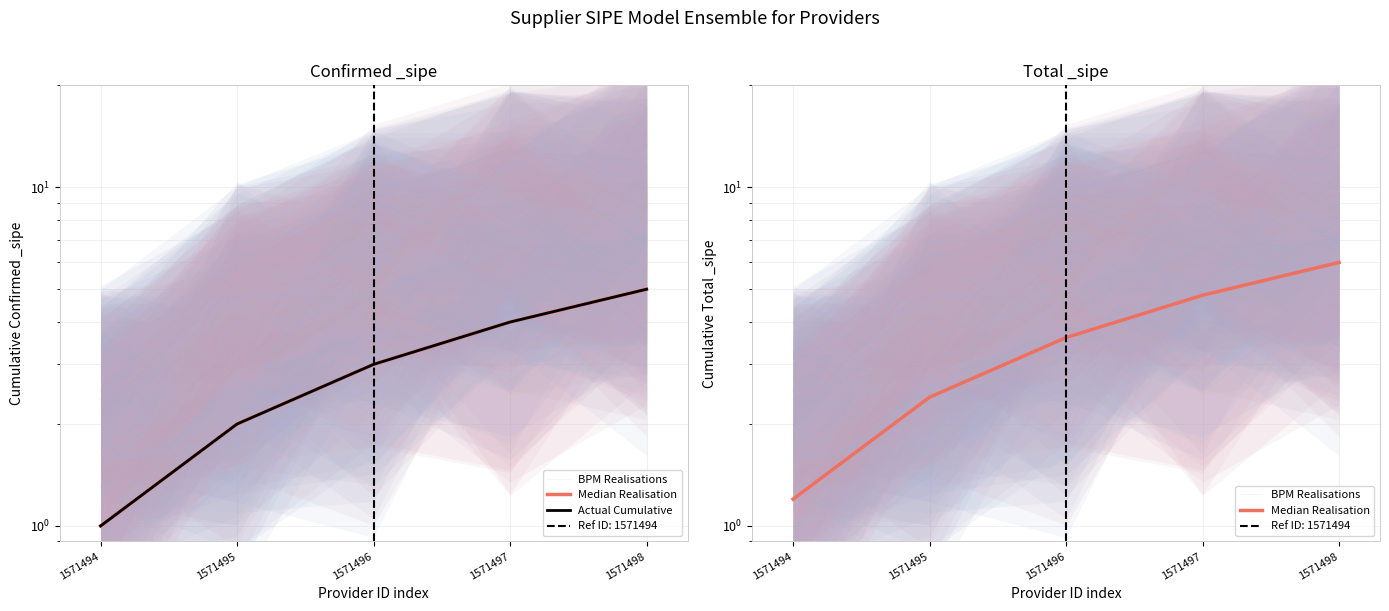

Between which two adjacent categories do BPM Realisations and Median Realisation first intersect?

1571497 and 1571498